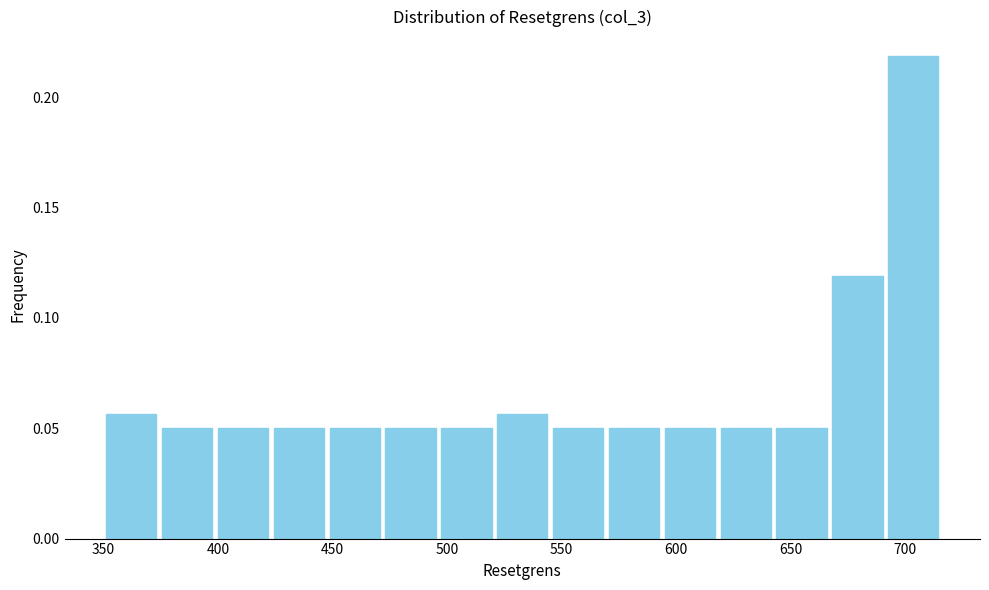

What is the height of the bar covering 595 to 620 on the x-axis? Neither the bar edges nor the heights are printed on the chart, so give them approximately, as read against the axes.

0.050